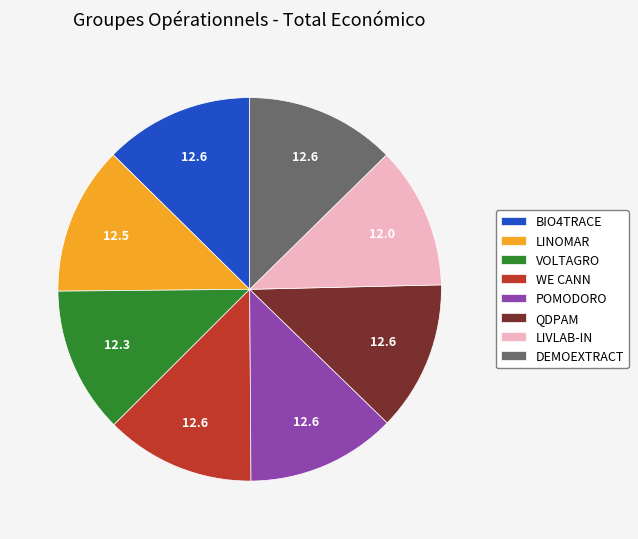

Is there a majority slice in this chart?

No